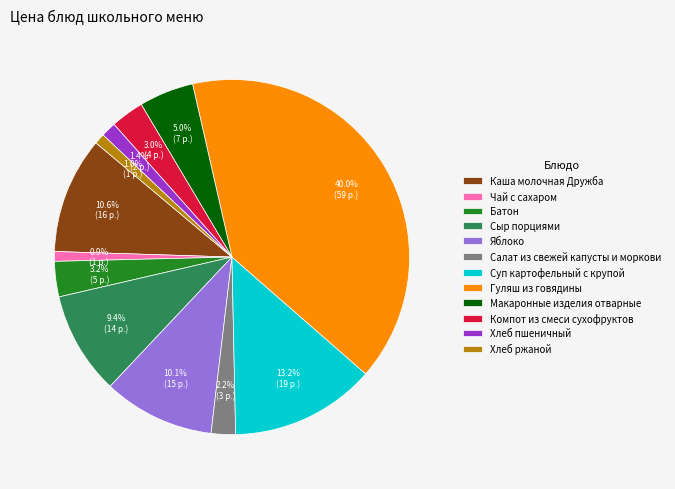

Is there any slice that represents more than half of the pie?

No